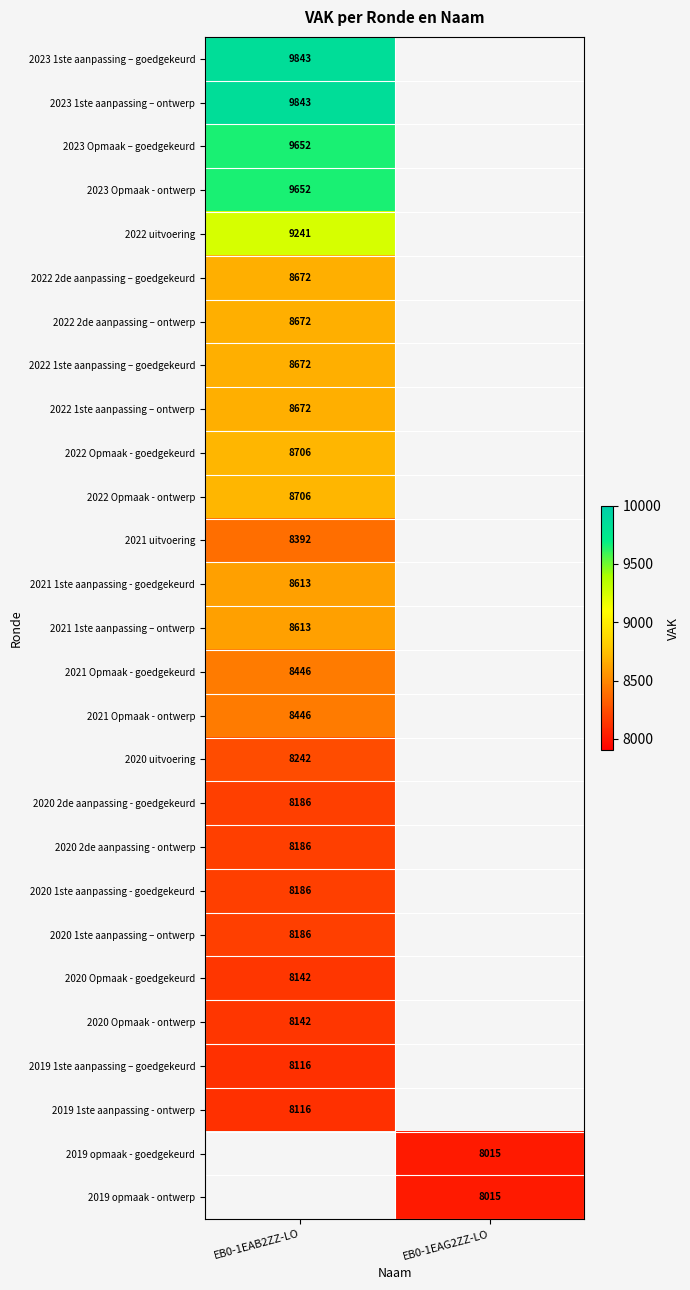

The value of 2020 Opmaak - ontwerp at EB0-1EAB2ZZ-LO is 8142. True or false?

True